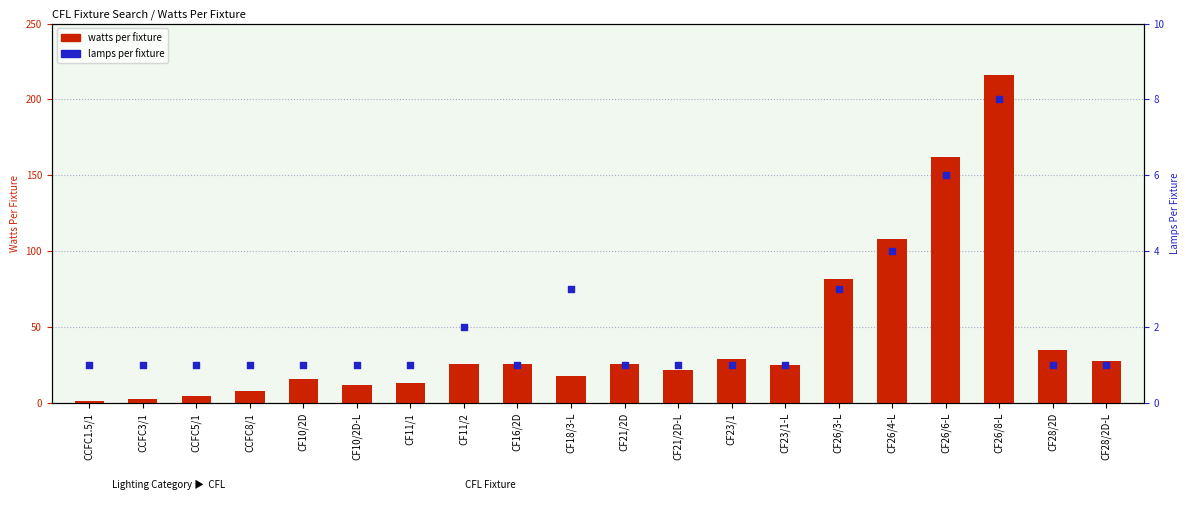

Which series reaches the maximum Y coordinate?

watts per fixture